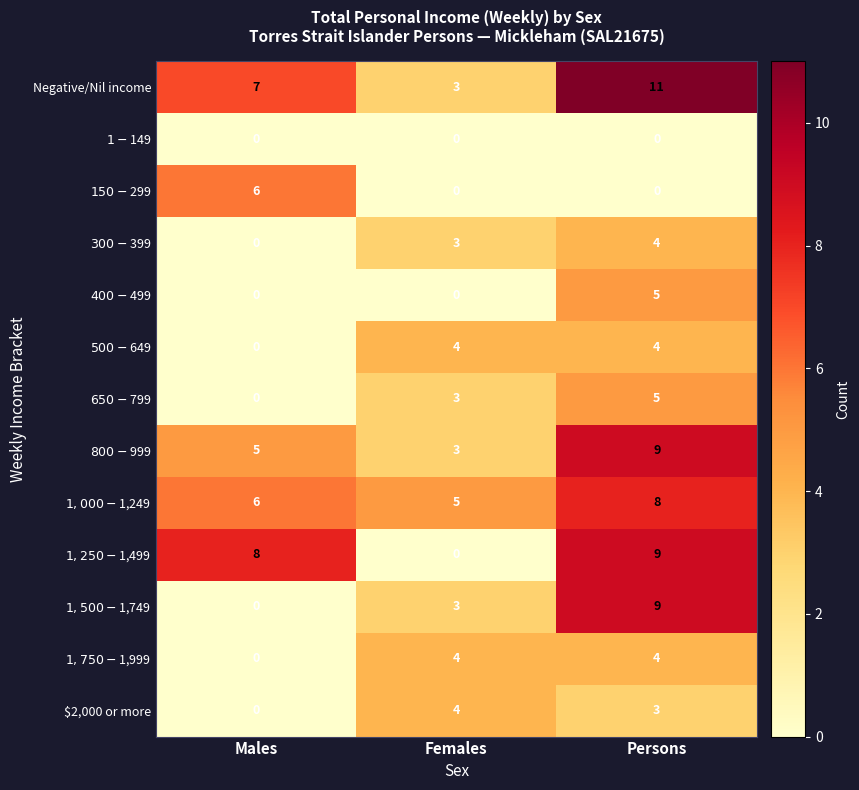

Which series has the largest total across all categories?

Negative/Nil income